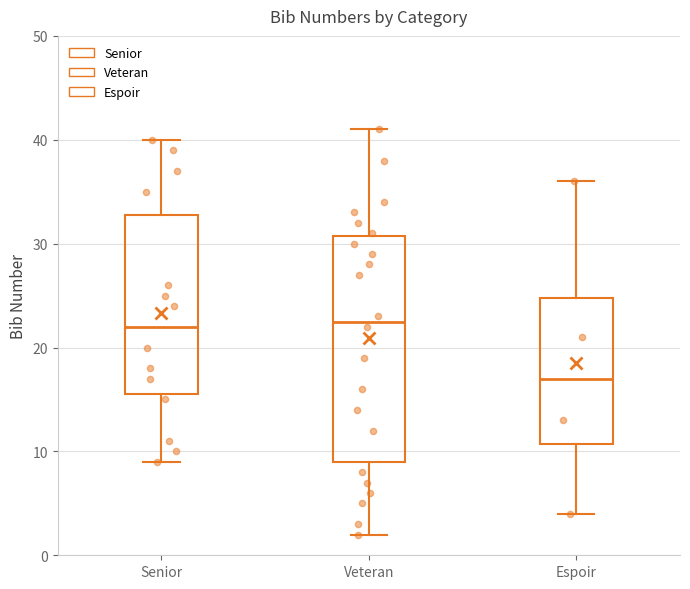

Where does the lower whisker of the box for Espoir end on the y-axis? The values are not printed on the chart, so give them approximately, as read against the axis.

4